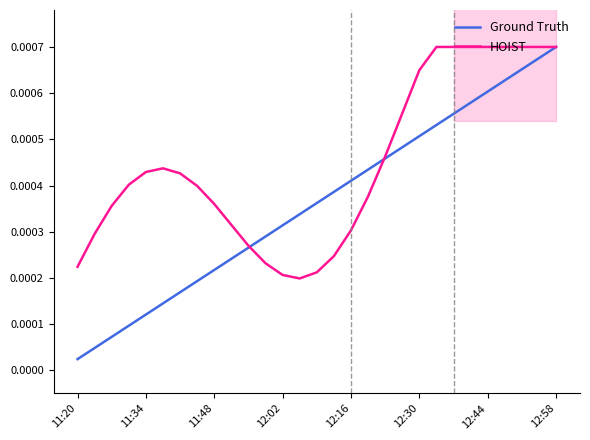

At which label does Ground Truth reach its minimum?

11:20